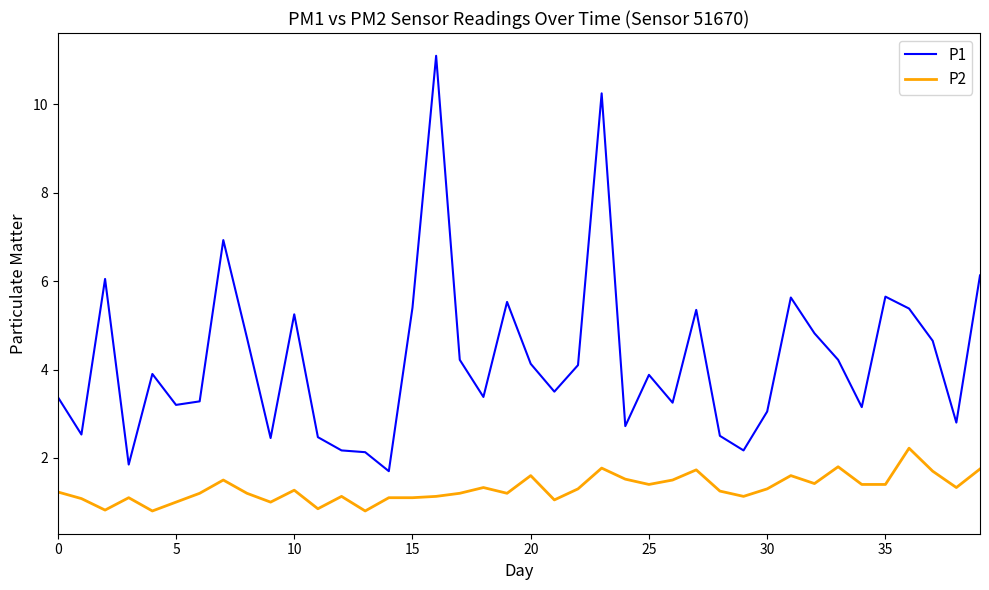

Which series has the largest total across all categories?

P1